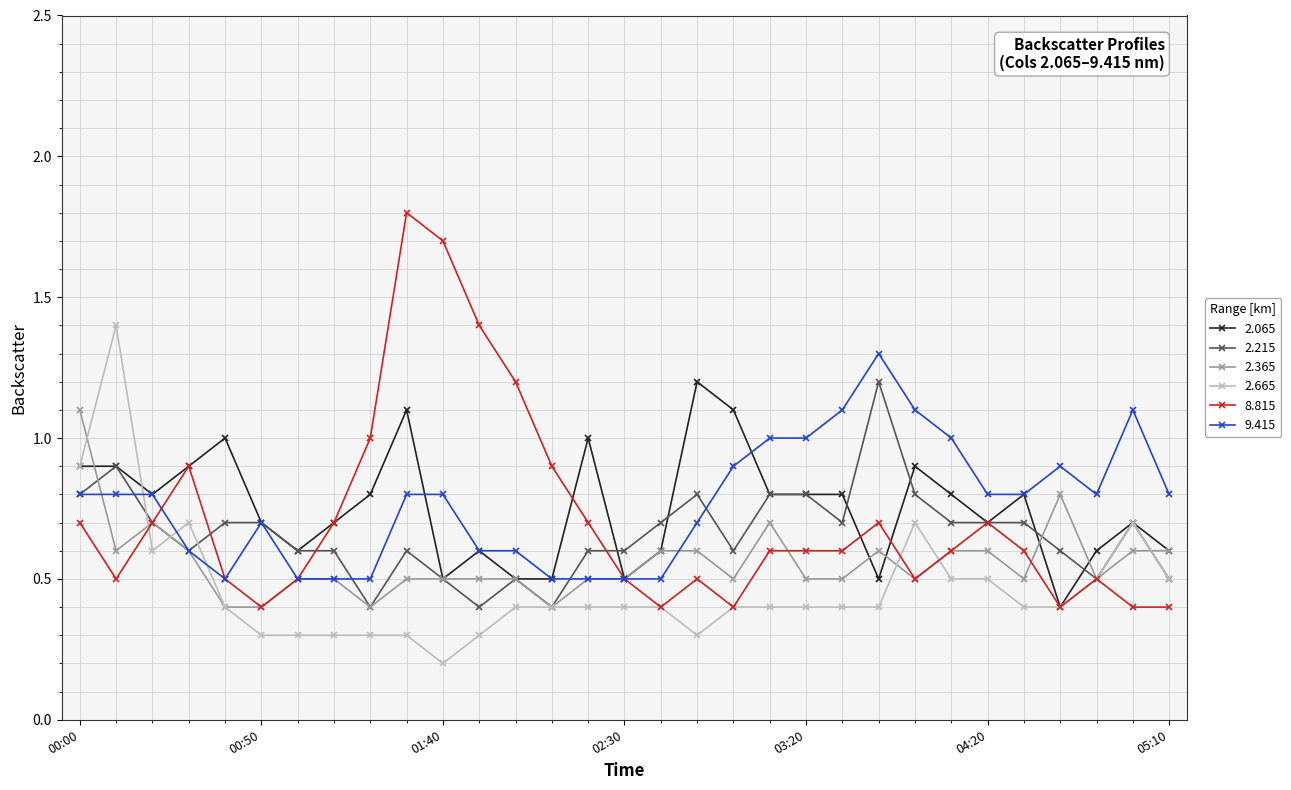

What is the smallest value displayed?

0.2